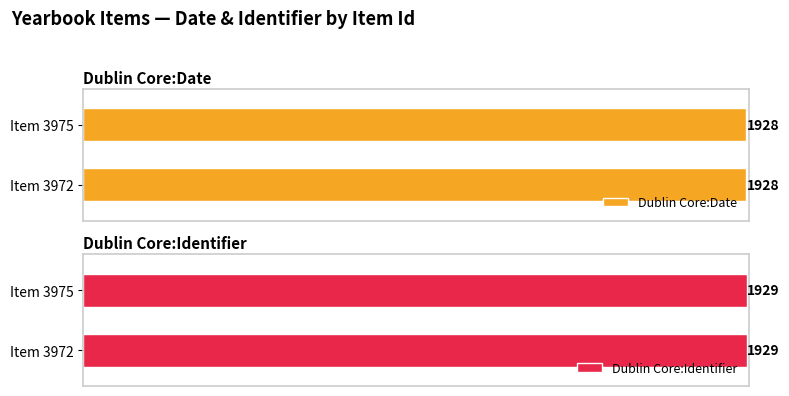

Is the value of Dublin Core:Date at 3972 greater than the value of Dublin Core:Identifier at 3972?

No